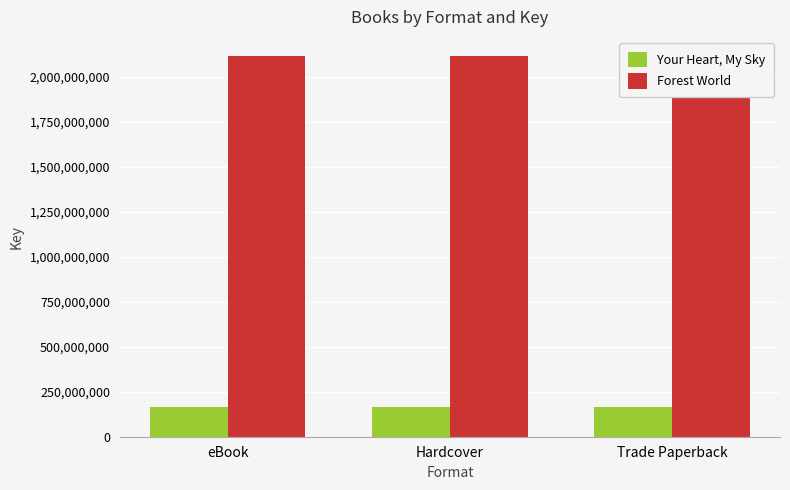

What is the average value of the Your Heart, My Sky series?

167219916